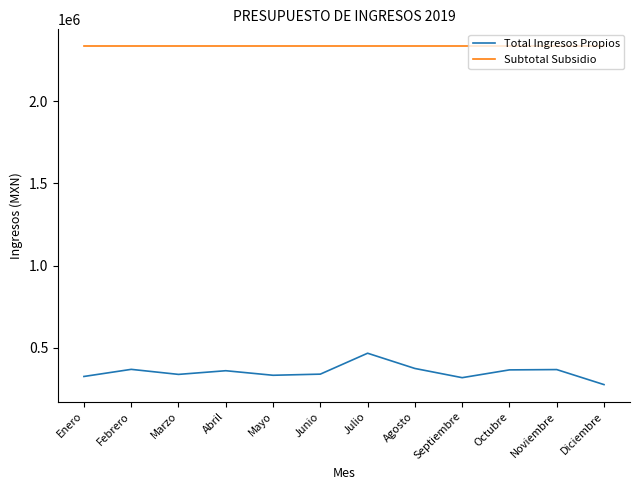

What is the greatest value displayed?

2333333.3